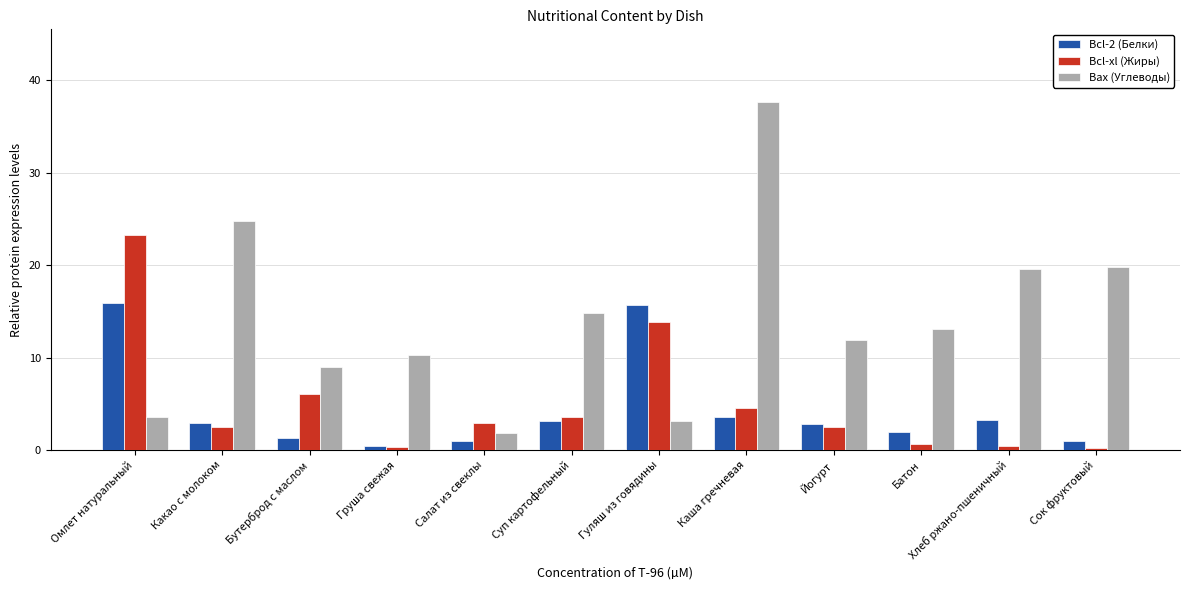

What is the difference between the Bax (Углеводы) values at Суп картофельный and Сок фруктовый?

4.9